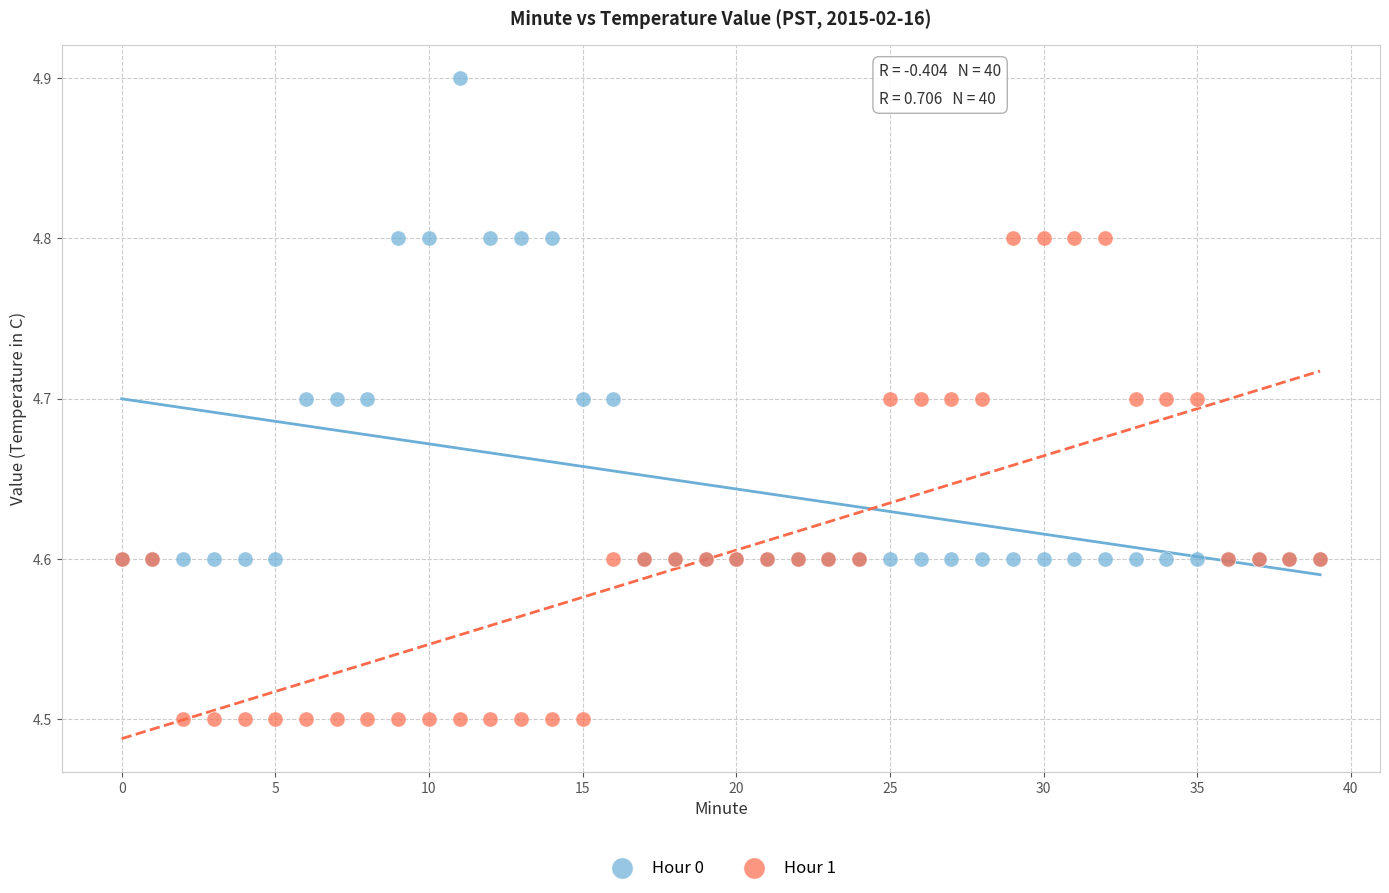

What are all the series names shown in the legend?

Hour 0, Hour 1